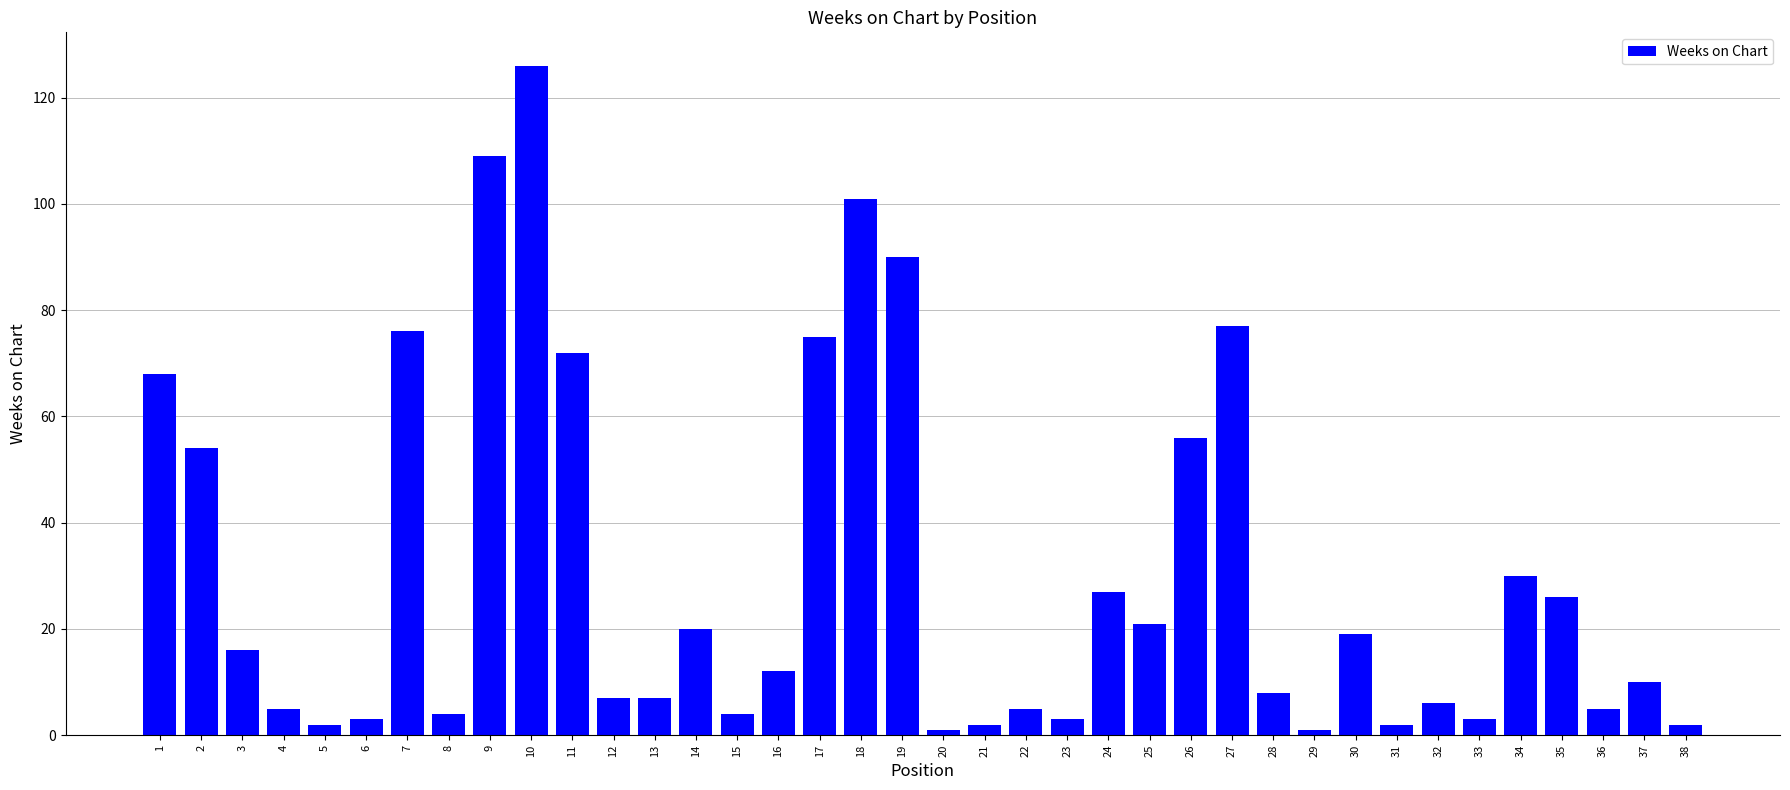

What is the maximum value shown in the chart?

126